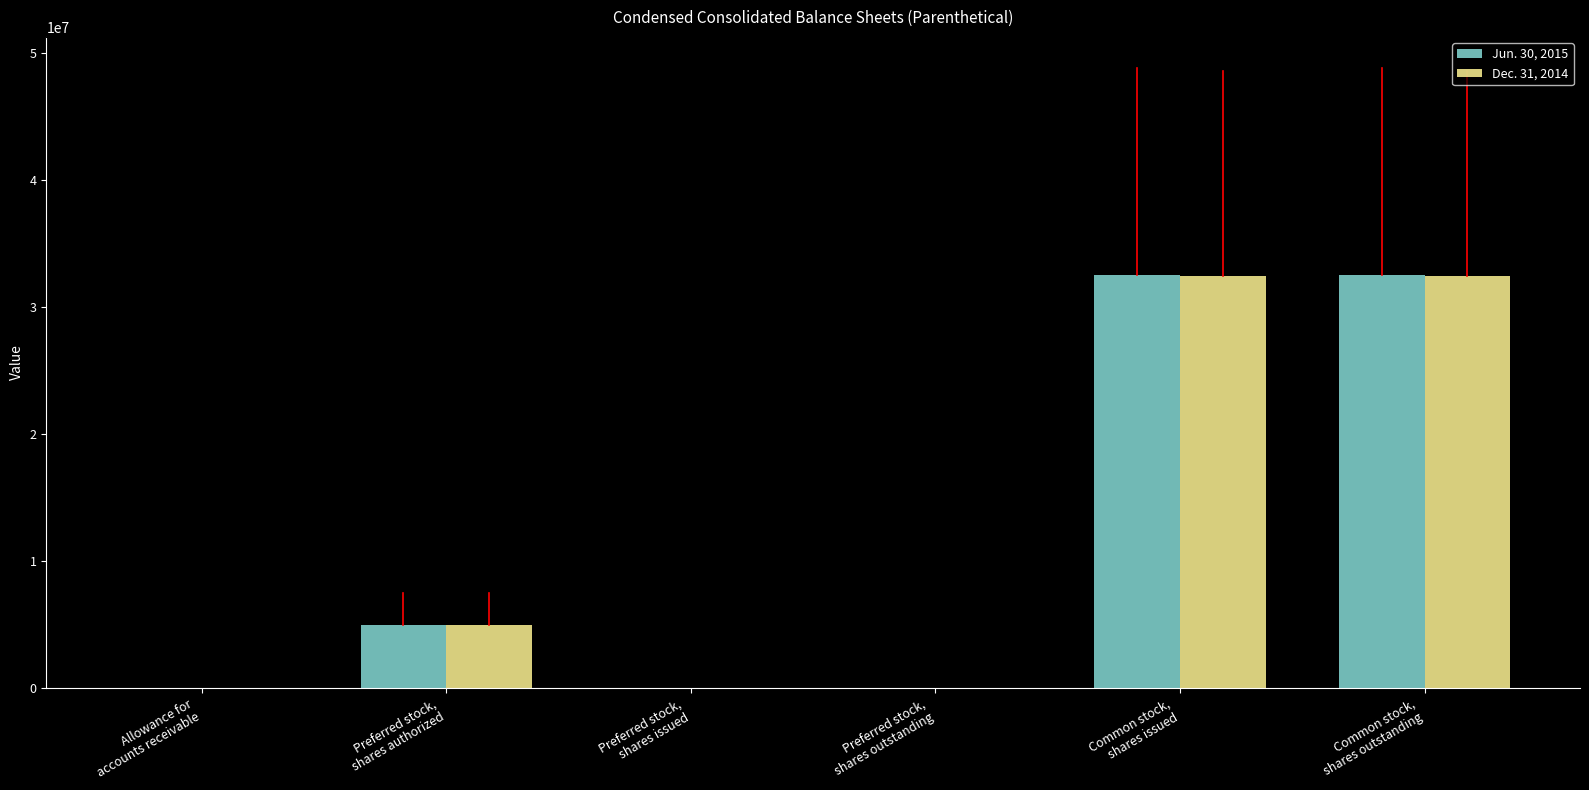

What is the greatest value displayed?

32563134